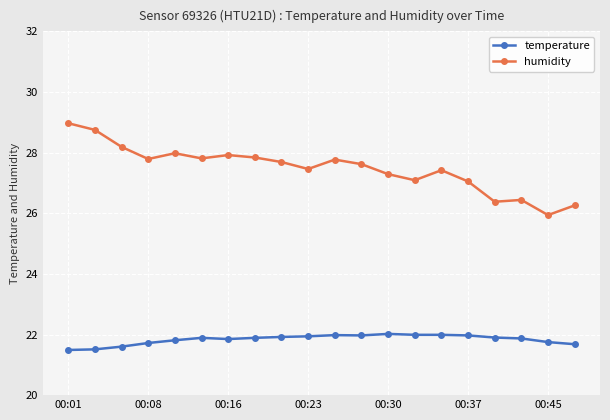

True or false: temperature and humidity cross at least once.

False